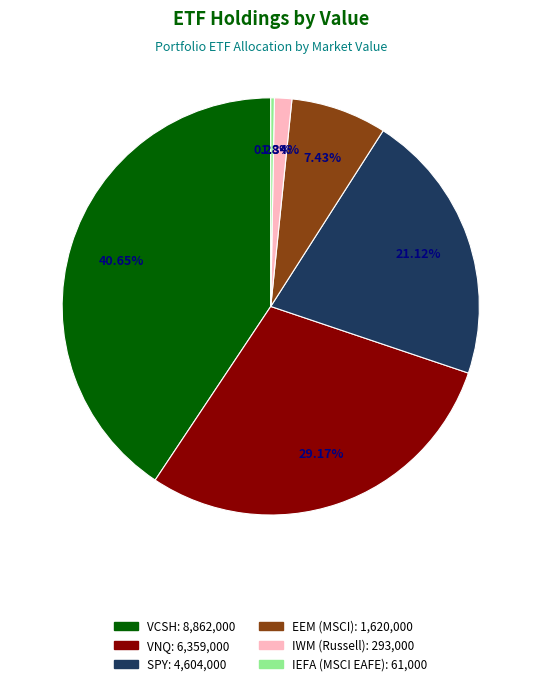

Is there any slice that represents more than half of the pie?

No